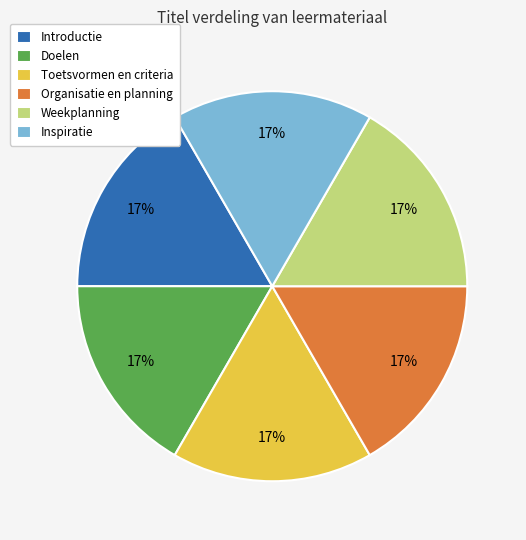

The Organisatie en planning slice represents 17% of the pie. True or false?

True